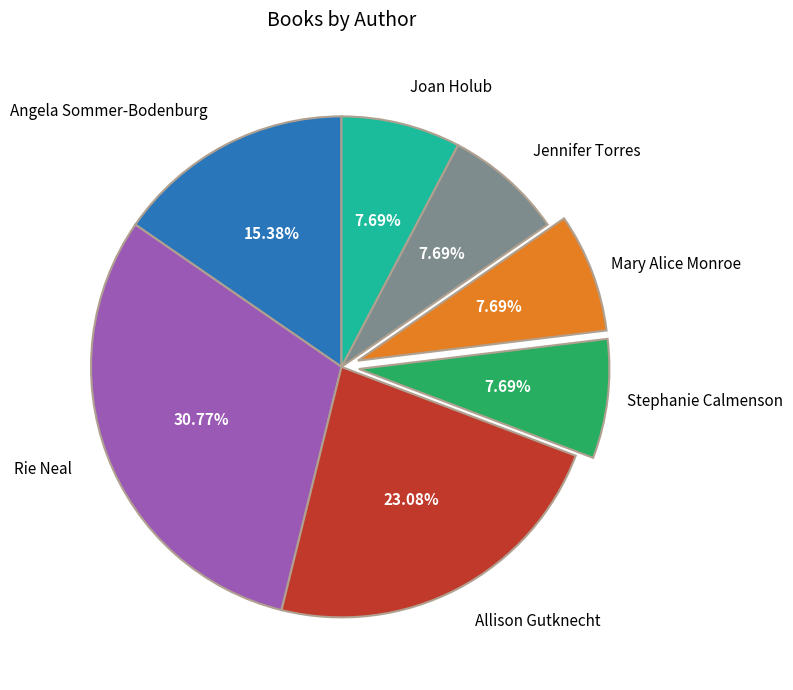

Is there a majority slice in this chart?

No